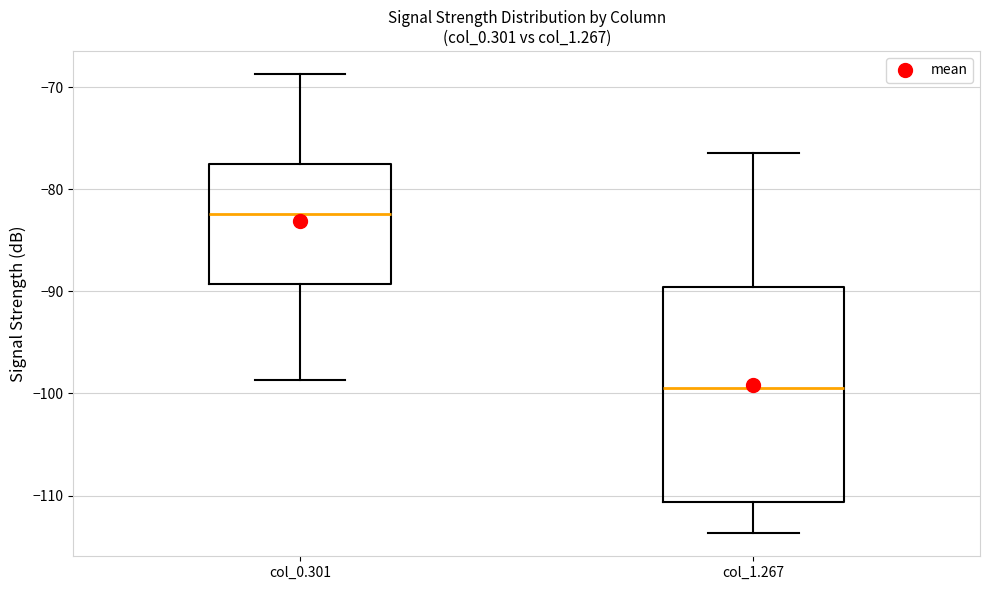

Reading left to right, transcribe this box plot: for each box, give where its median line is, the range the box spans, and where its two whiskers end, as read against the y-axis. The values are not printed on the chart, so give them approximately, as read against the axis.

col_0.301: median -82, box -89 to -78, whiskers -99 to -69
col_1.267: median -99, box -111 to -90, whiskers -114 to -76